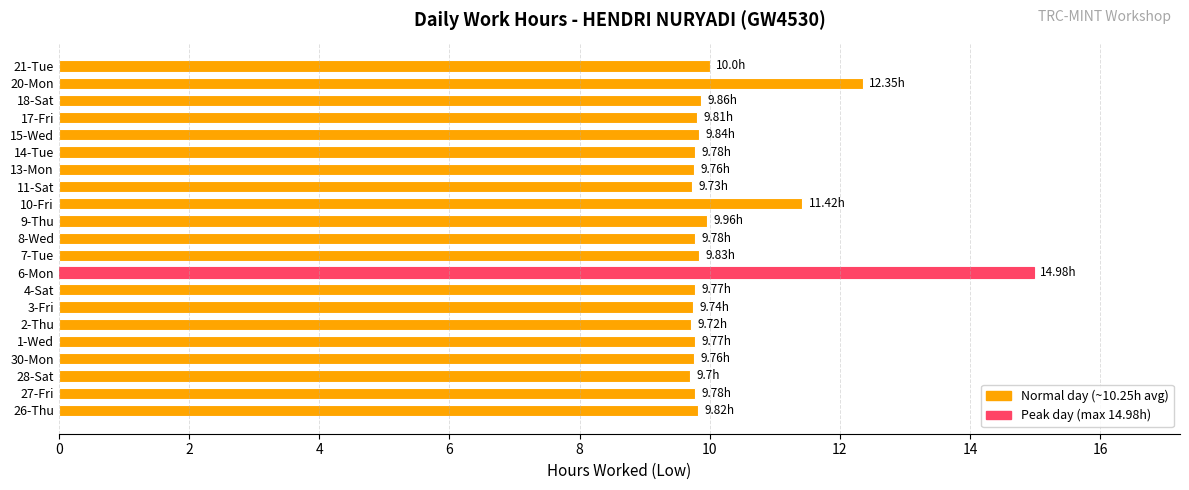

Which has a higher value, 27-Fri or 20-Mon?

20-Mon